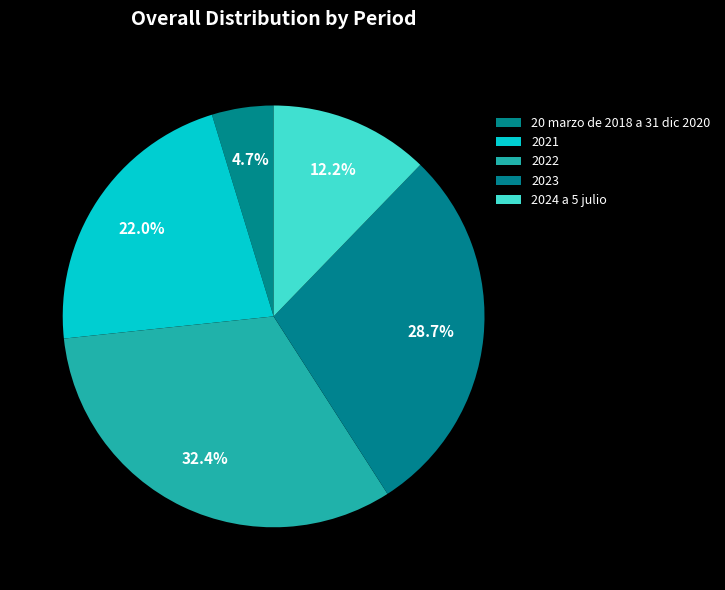

Between 2023 and 2022, which is larger?

2022